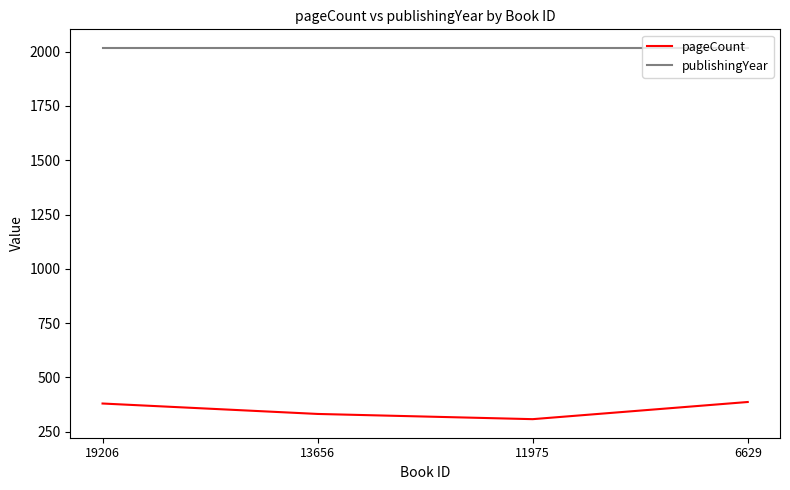

What is the difference between the maximum and minimum values in the pageCount series?

79